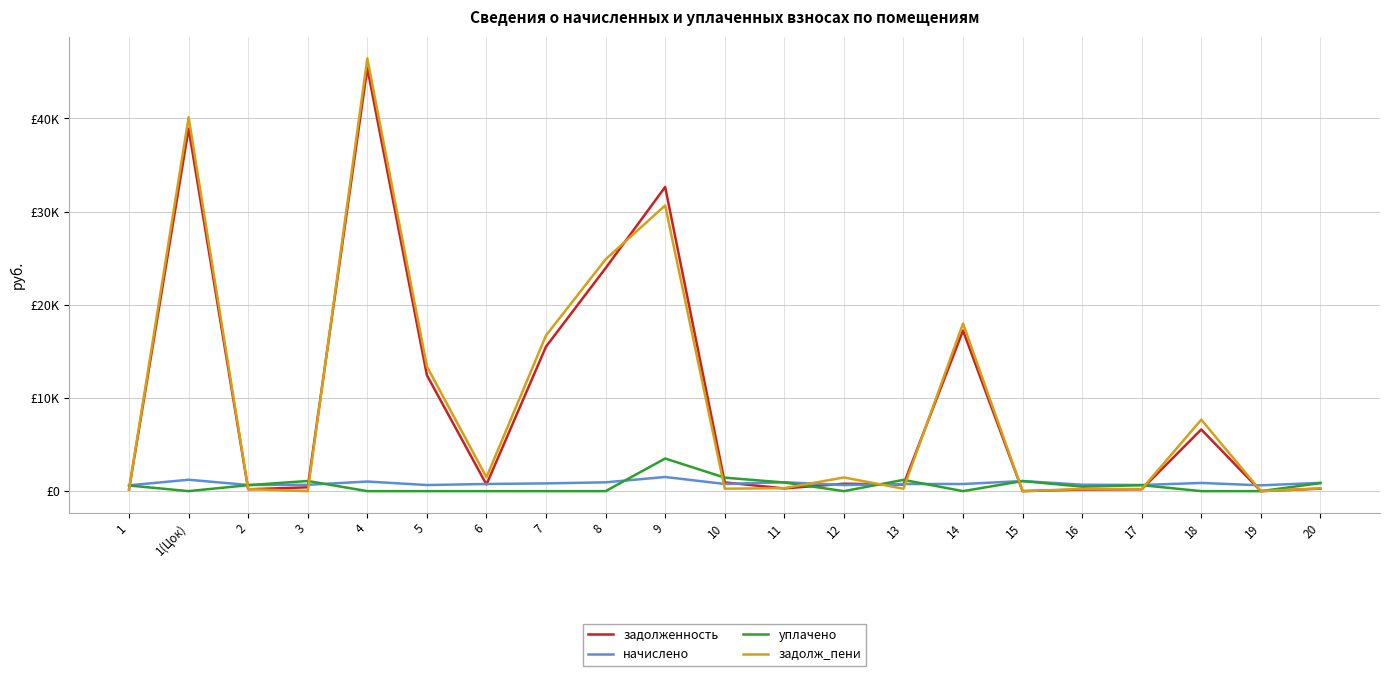

Reading left to right, list all the values displayed in this chart.

задолженность: 1=188.5	1(Цок)=38898.6	2=199.8	3=410.3	4=45404.8	5=12438.4	6=710.8	7=15510.8	8=23929.1	9=32638.7	10=936.2	11=289.0	12=794.4	13=699.2	14=17229.6	15=0.0	16=166.6	17=199.1	18=6619.0	19=0.0	20=268.4
начислено: 1=623.2	1(Цок)=1222.1	2=660.6	3=678.2	4=1030.5	5=654.0	6=768.5	7=830.2	8=944.7	9=1517.2	10=770.7	11=955.7	12=654.0	13=768.5	14=766.3	15=1081.2	16=689.2	17=658.4	18=878.6	19=623.2	20=887.4
уплачено: 1=603.9	1(Цок)=0.0	2=640.2	3=1088.5	4=0.0	5=0.0	6=0.0	7=0.0	8=0.0	9=3500.0	10=1446.2	11=926.2	12=0.0	13=1209.6	14=0.0	15=1081.2	16=476.4	17=638.1	18=0.0	19=0.0	20=860.0
задолж_пени: 1=207.7	1(Цок)=40120.7	2=220.2	3=0.0	4=46435.3	5=13384.8	6=1488.2	7=16706.5	8=24873.8	9=30655.9	10=262.5	11=318.6	12=1467.4	13=256.2	14=17995.9	15=0.0	16=229.7	17=219.5	18=7667.2	19=2.5	20=295.8